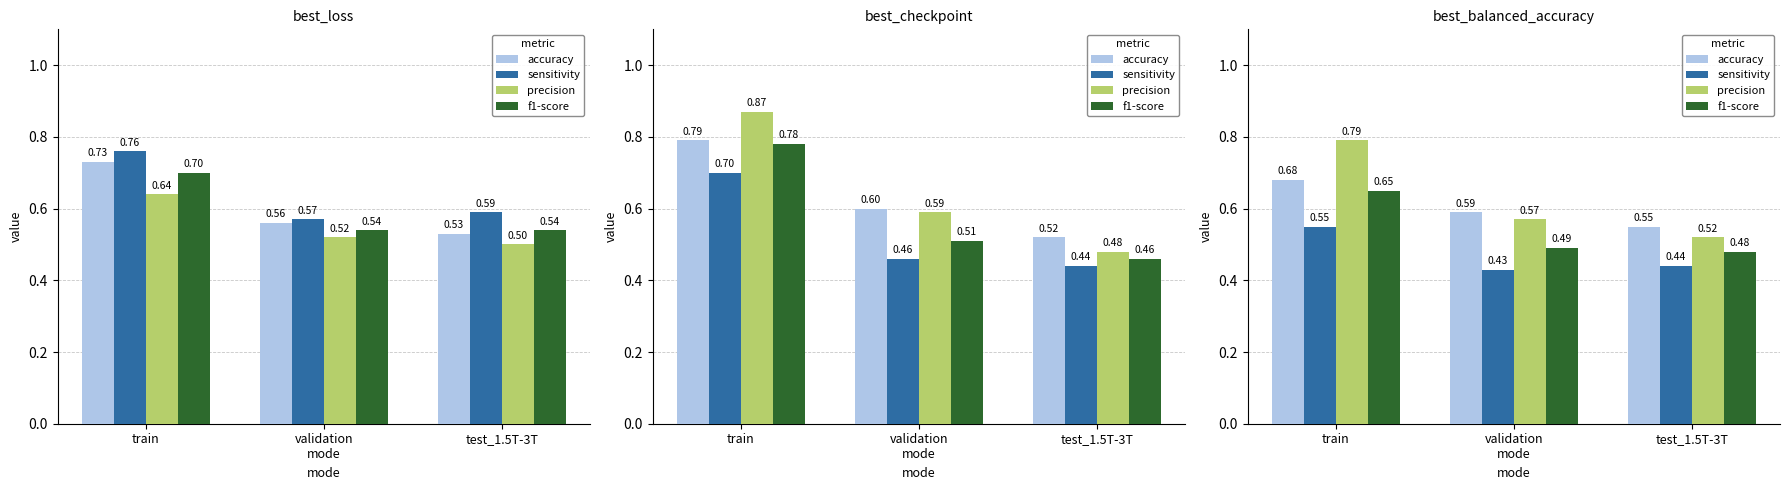

How many distinct data groups are displayed?

4